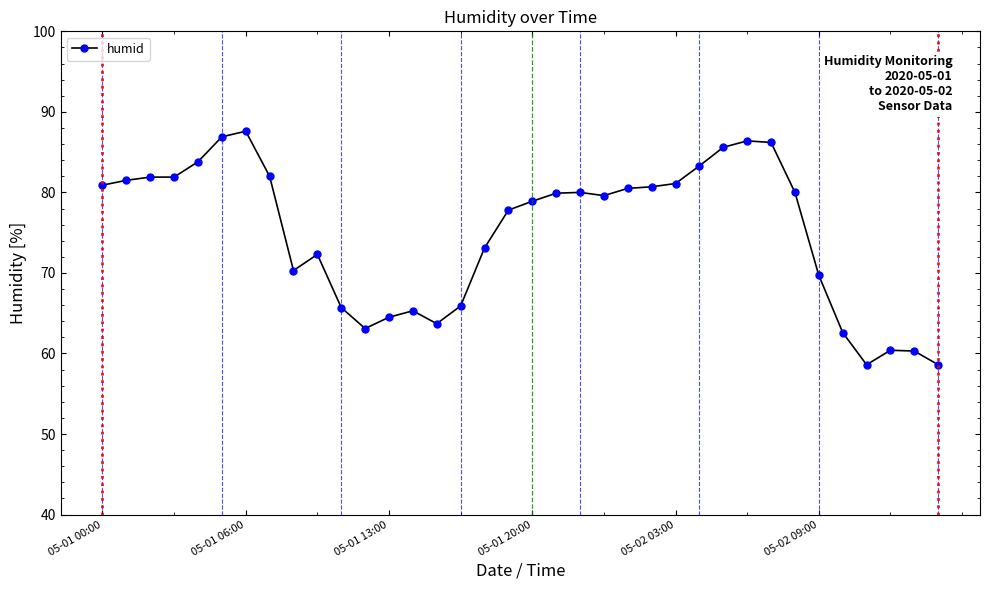

What is the value of the 3rd point from the left?

81.9